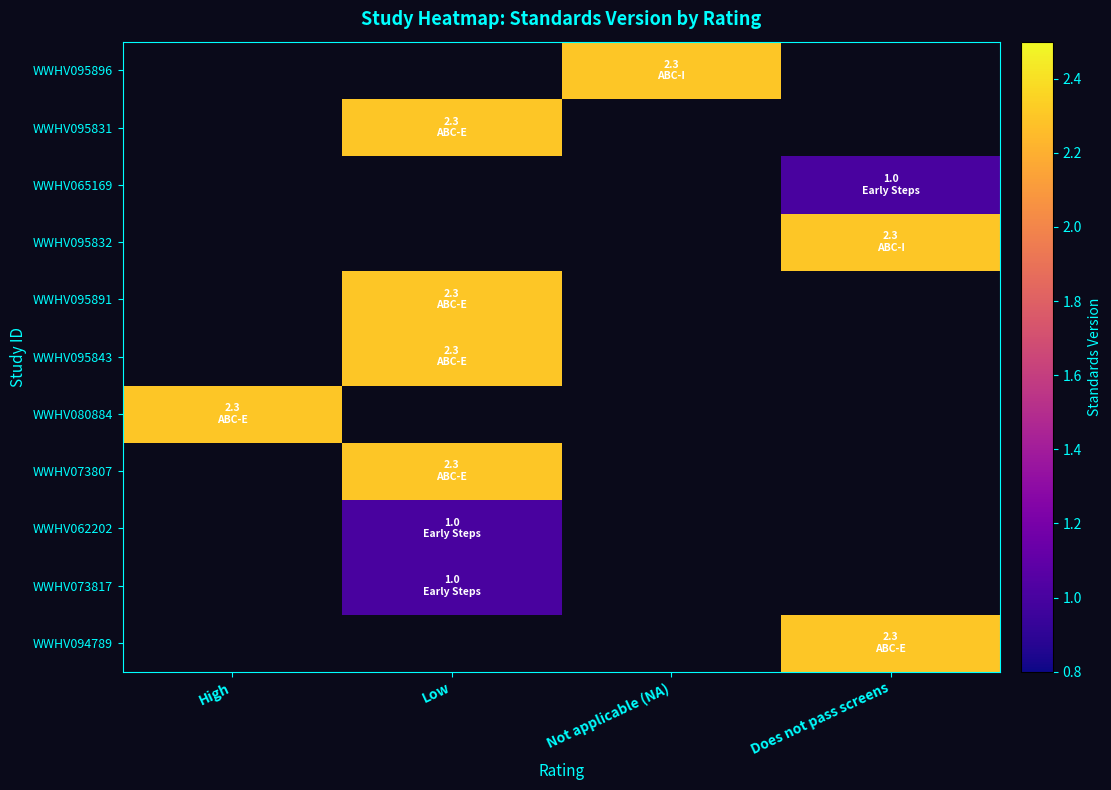

Is the value of WWHV095891 at Not applicable (NA) greater than the value of WWHV095831 at Not applicable (NA)?

No